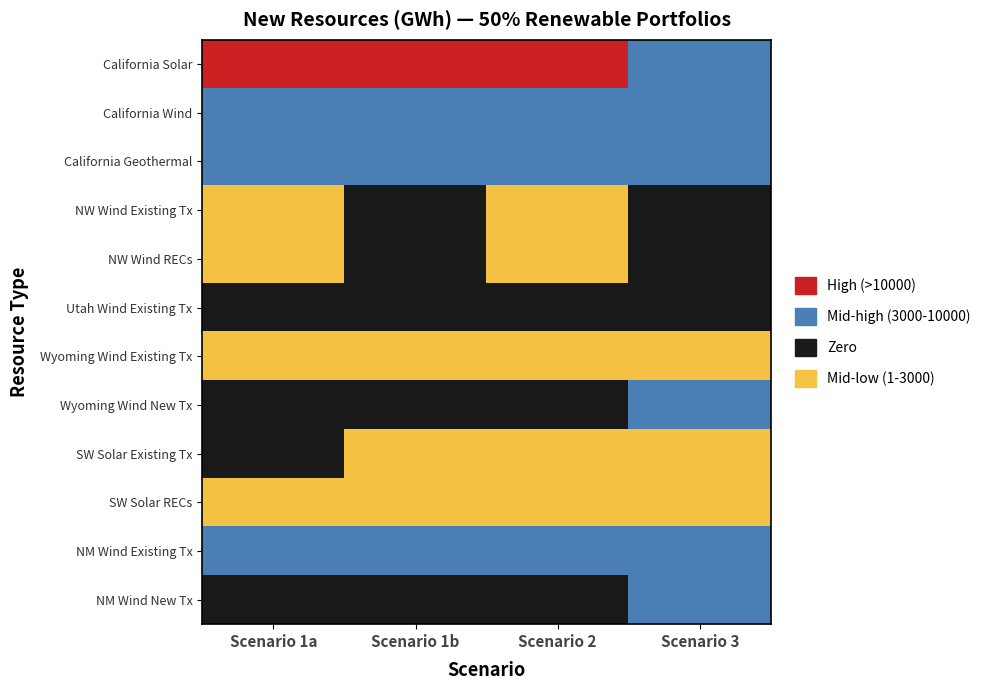

List the series in order of their peak value, highest first.

California Solar, California Wind, Wyoming Wind New Tx, NM Wind New Tx, California Geothermal, NM Wind Existing Tx, SW Solar RECs, NW Wind Existing Tx, NW Wind RECs, Wyoming Wind Existing Tx, SW Solar Existing Tx, Utah Wind Existing Tx